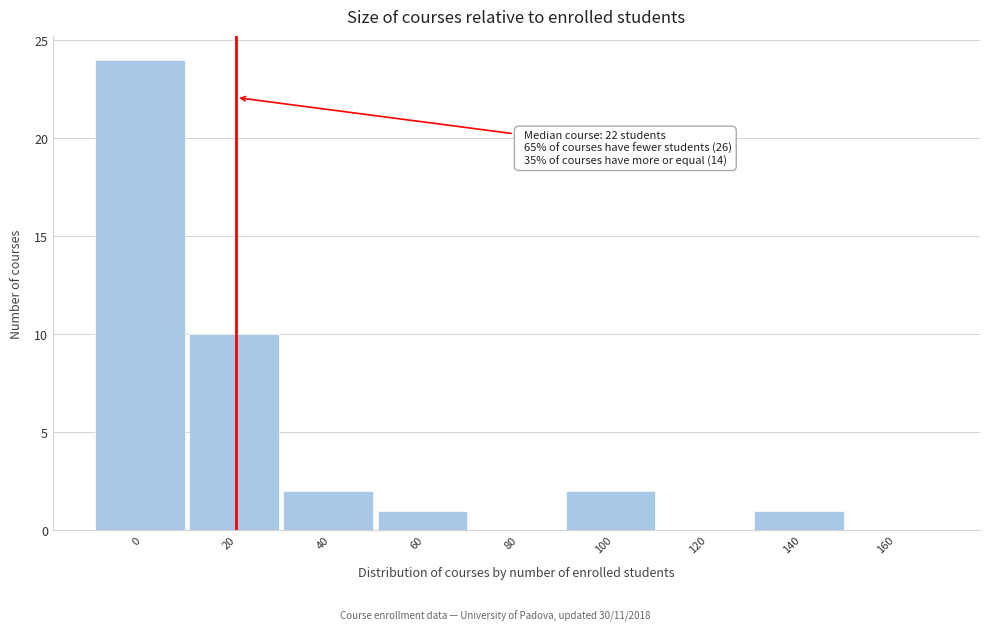

Reading left to right, list all the values displayed in this chart.

0=24	20=10	40=2	60=1	80=0	100=2	120=0	140=1	160=0